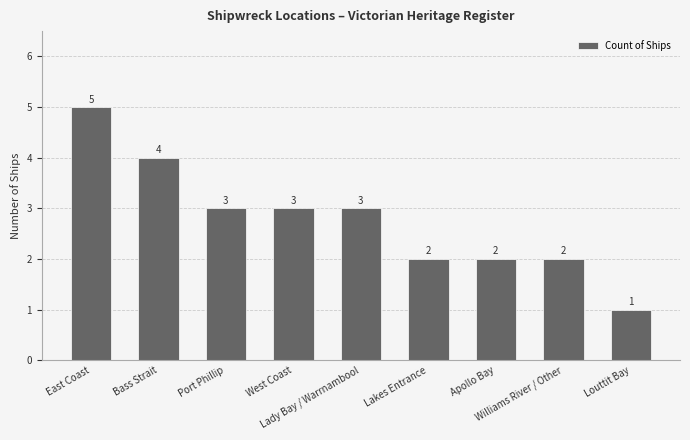

What is the maximum value shown in the chart?

5